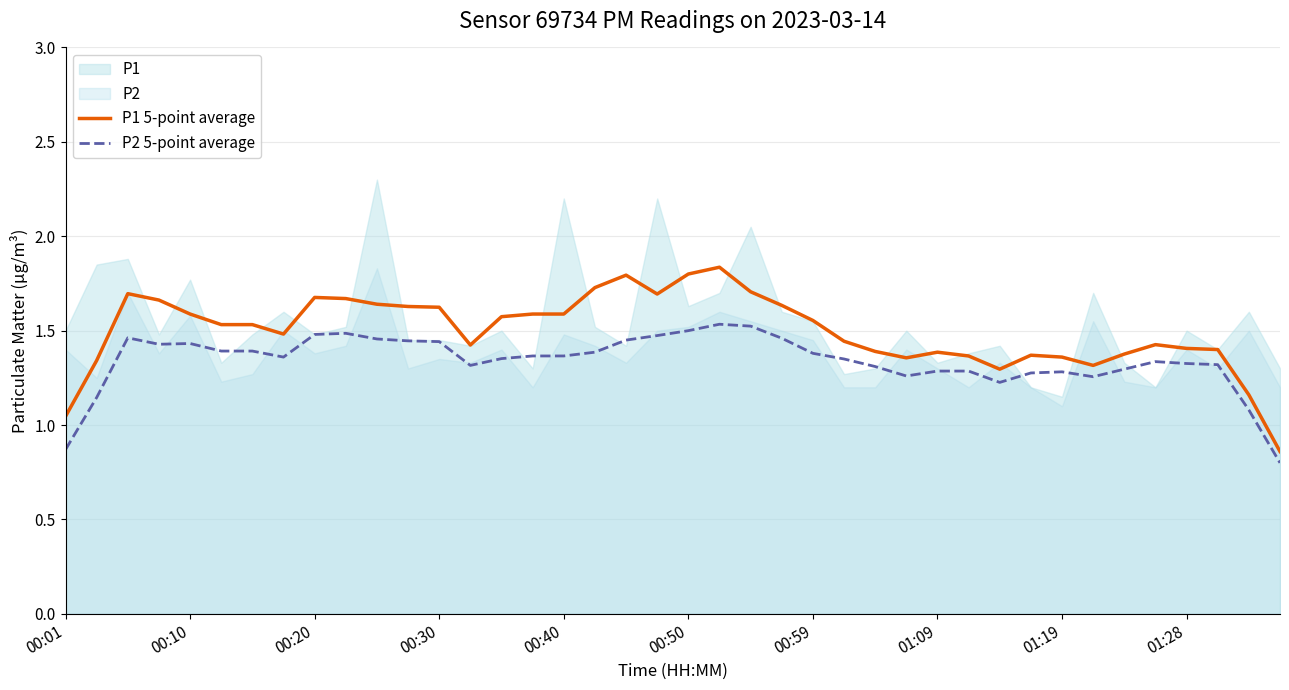

True or false: P1 5-point average has more than 2 interior local peaks.

True